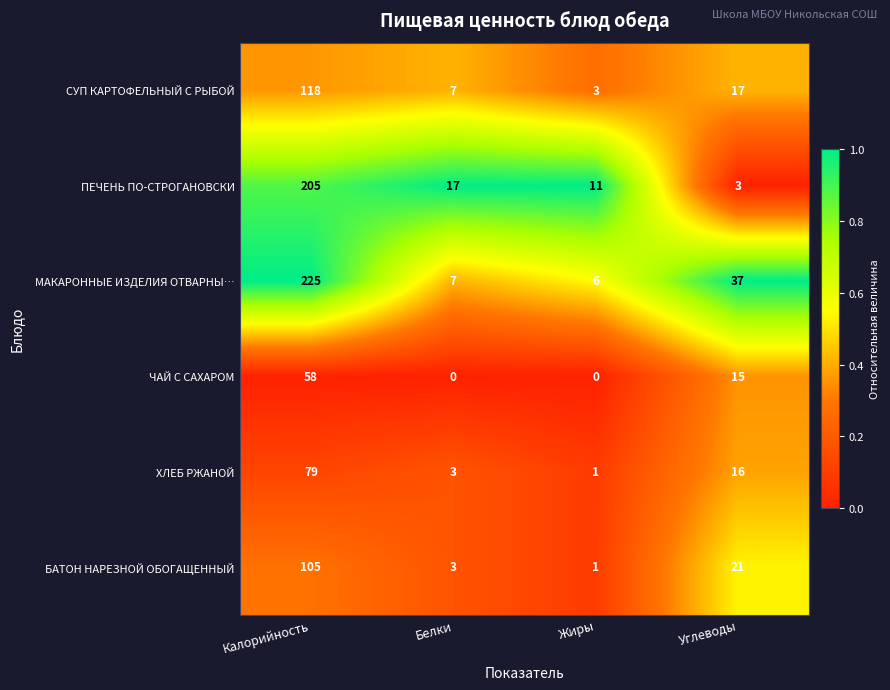

Between Калорийность and Углеводы, which series saw the biggest shift?

ПЕЧЕНЬ ПО-СТРОГАНОВСКИ